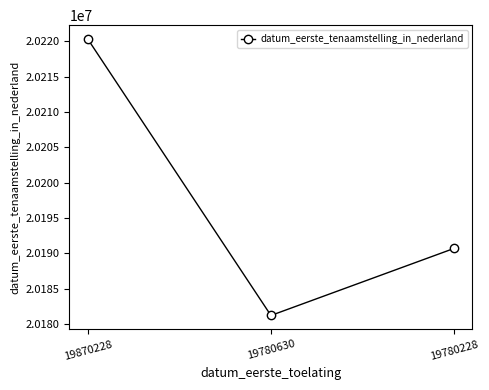

How many values are between 20181217 and 20220331?

3